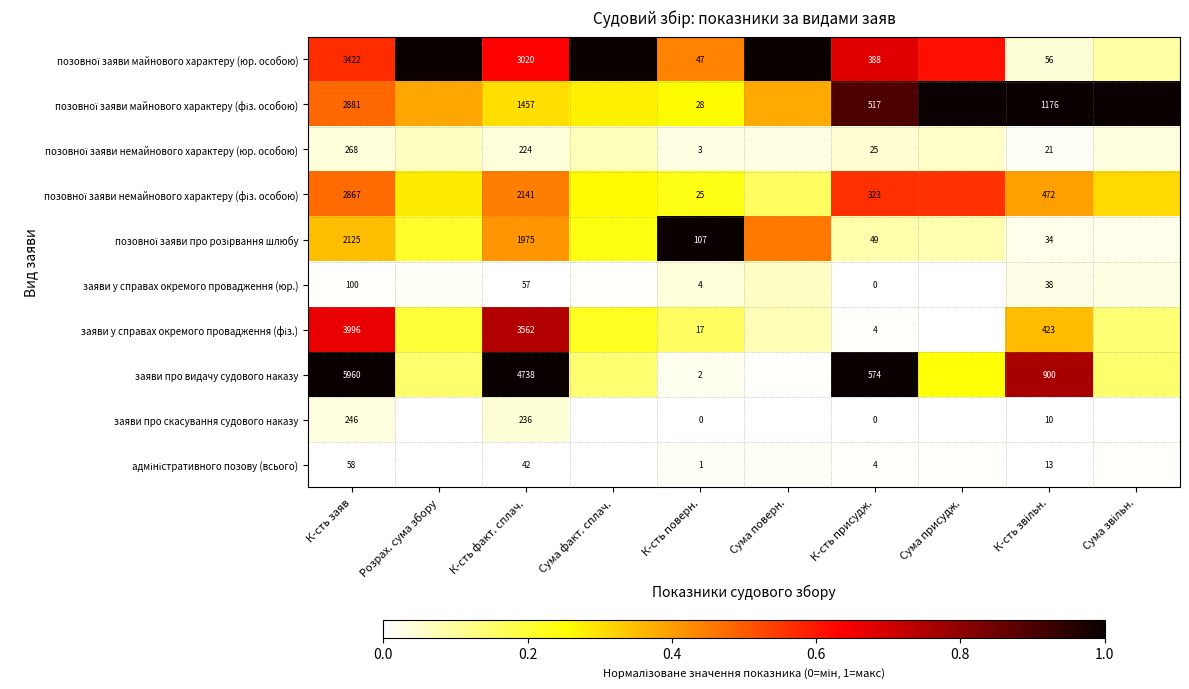

What is the greatest value displayed?

1.0